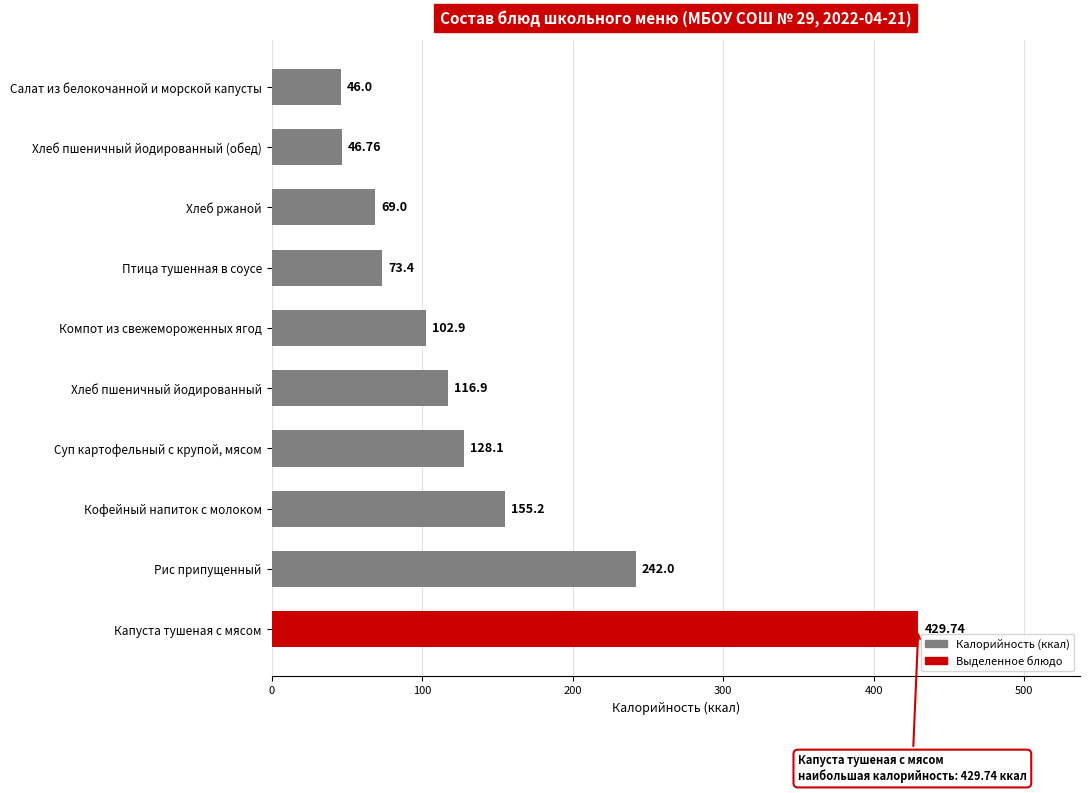

Between Салат из белокочанной и морской капусты and Суп картофельный с крупой, мясом, which is larger?

Суп картофельный с крупой, мясом